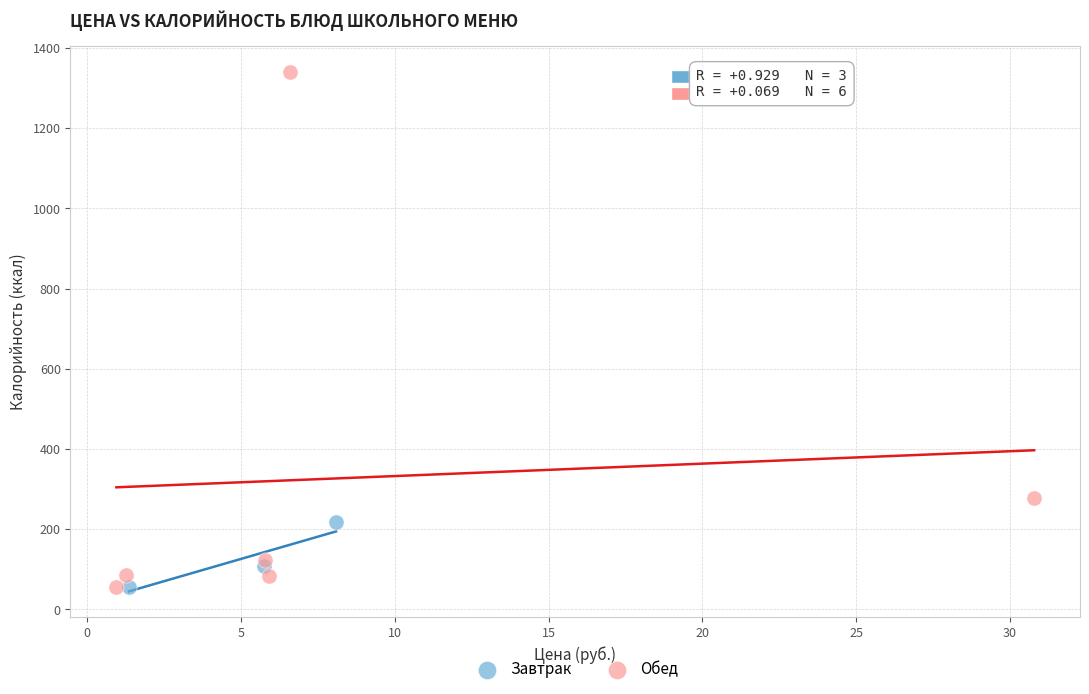

What are all the series names shown in the legend?

Завтрак, Обед